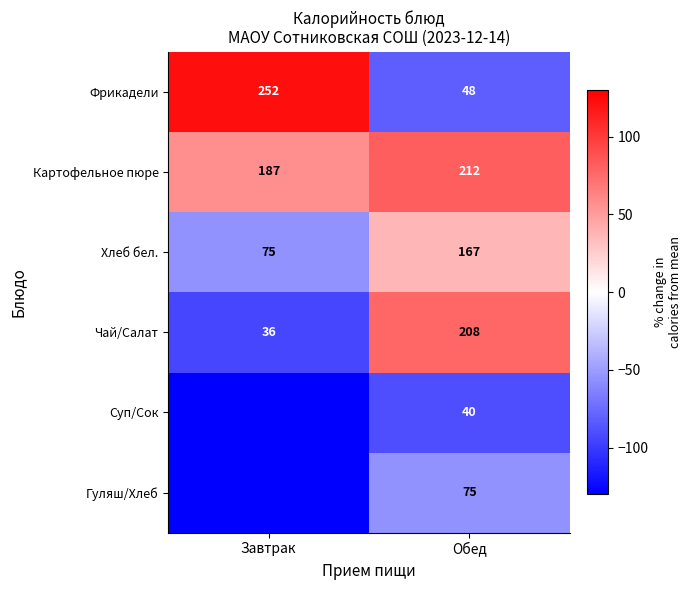

What is the difference between the highest and lowest values at Обед?

172